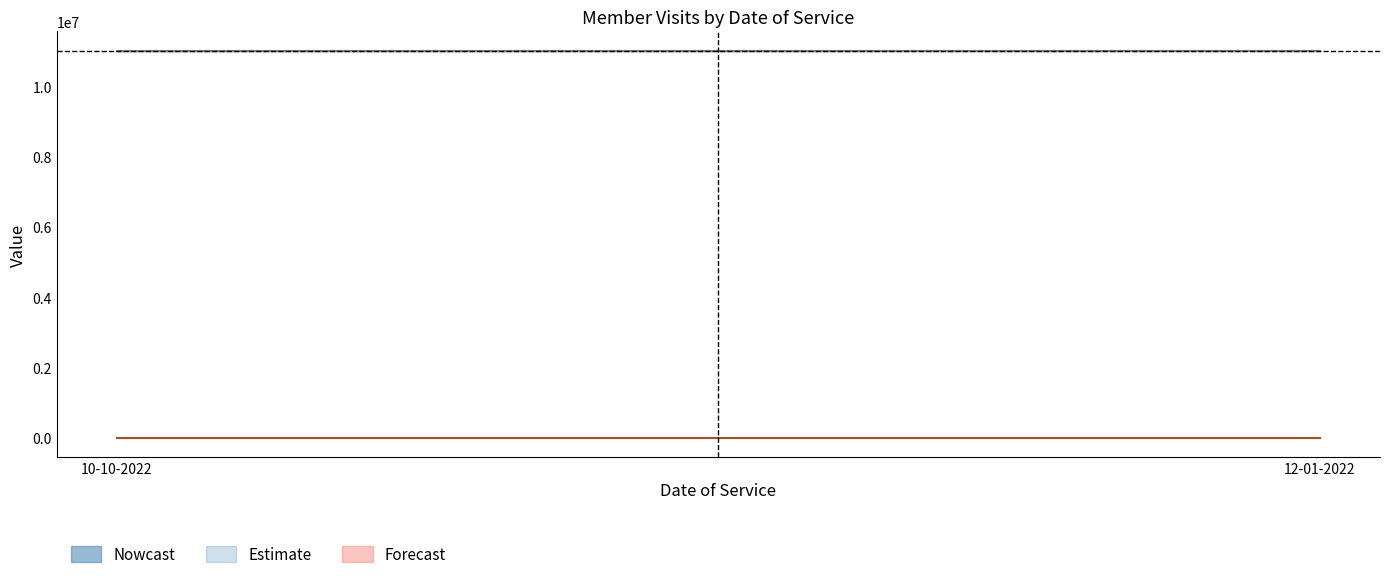

The value of Year at 10-10-2022 is 2022. True or false?

True